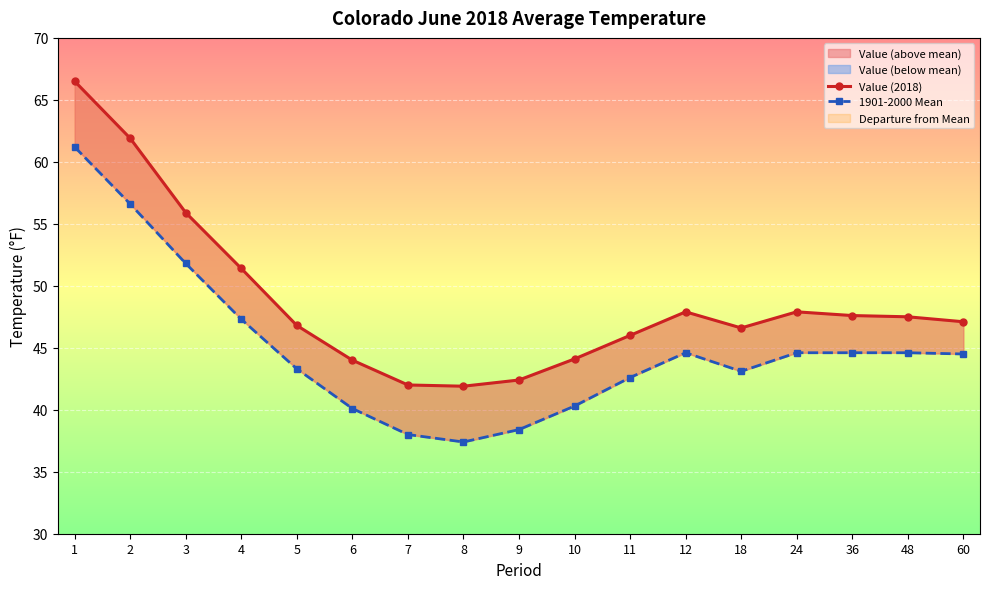

In Value (2018), how many points are lower than both neighbors (excluding endpoints)?

2